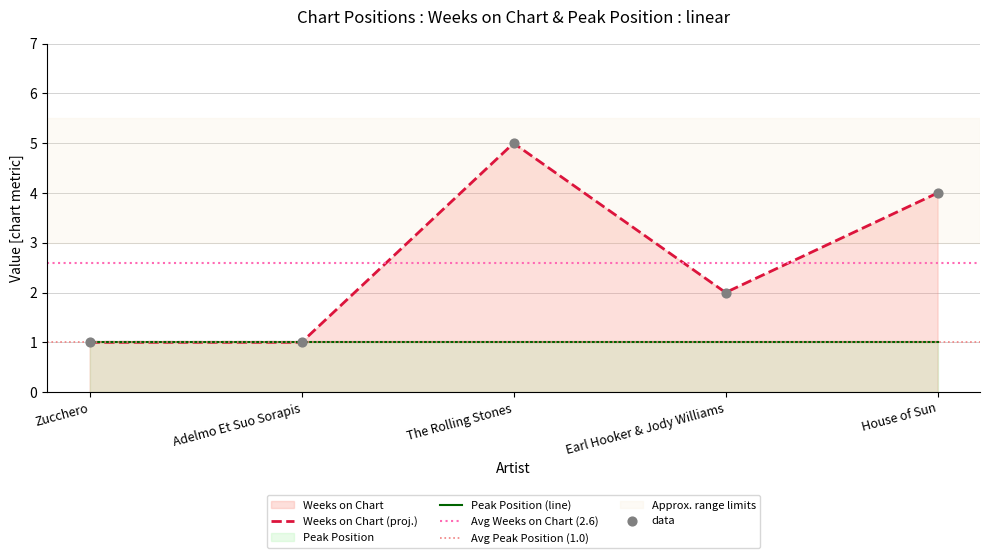

What is the ratio of the value at Adelmo Et Suo Sorapis to the value at House of Sun?

0.2